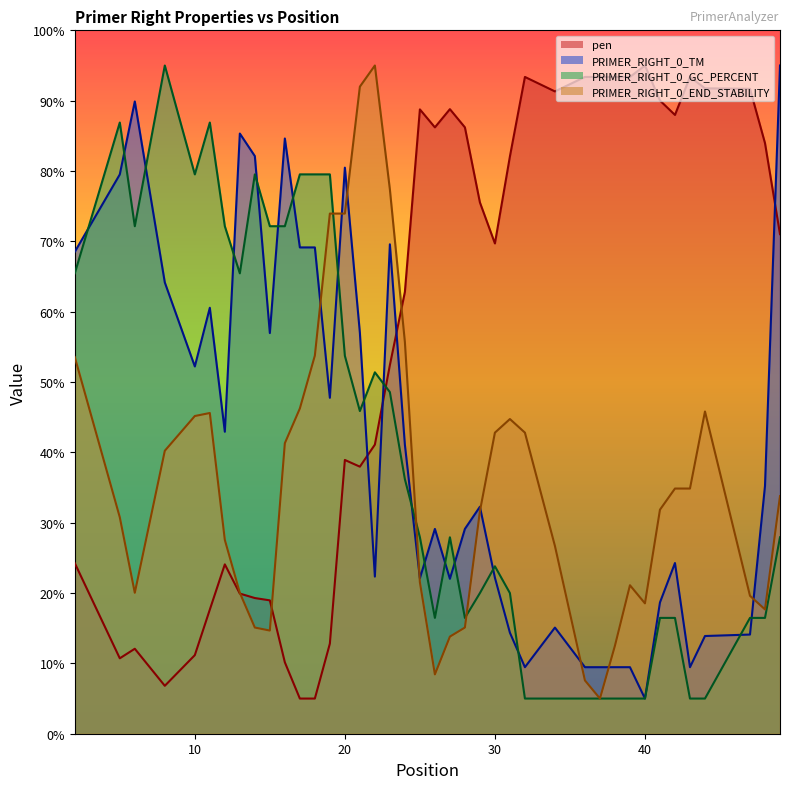

Reading right to left, list all the values displayed in this chart.

pen: 71.0	84.0	91.7	91.8	93.4	88.0	90.0	95.0	93.4	93.4	93.4	93.4	91.3	93.4	82.1	69.7	75.5	86.2	88.8	86.2	88.8	62.8	52.4	41.1	38.0	38.9	12.8	5.0	5.0	10.2	19.0	19.3	19.9	24.1	17.6	11.2	6.8	12.1	10.7	24.3
PRIMER_RIGHT_0_TM: 95.0	35.2	14.1	13.9	9.5	24.3	18.7	5.0	9.5	9.5	9.5	9.5	15.1	9.5	14.4	22.2	32.3	29.1	22.0	29.1	22.1	41.1	69.6	22.3	57.0	80.5	47.8	69.1	69.1	84.6	57.0	82.1	85.3	42.9	60.6	52.2	64.2	89.9	79.5	68.5
PRIMER_RIGHT_0_GC_PERCENT: 27.9	16.5	16.5	5.0	5.0	16.5	16.5	5.0	5.0	5.0	5.0	5.0	5.0	5.0	20.0	23.8	20.0	16.5	27.9	16.5	27.9	36.2	48.6	51.4	45.9	53.7	79.5	79.5	79.5	72.2	72.2	79.5	65.5	72.2	86.9	79.5	95.0	72.2	86.9	65.5
PRIMER_RIGHT_0_END_STABILITY: 33.8	17.7	19.6	45.8	34.9	34.9	31.8	18.5	21.1	12.5	5.0	7.6	26.7	42.8	44.7	42.8	31.6	15.1	13.8	8.4	21.5	55.7	77.4	95.0	92.0	73.9	73.9	53.8	46.2	41.3	14.7	15.1	20.0	27.6	45.6	45.2	40.2	20.0	30.8	53.5